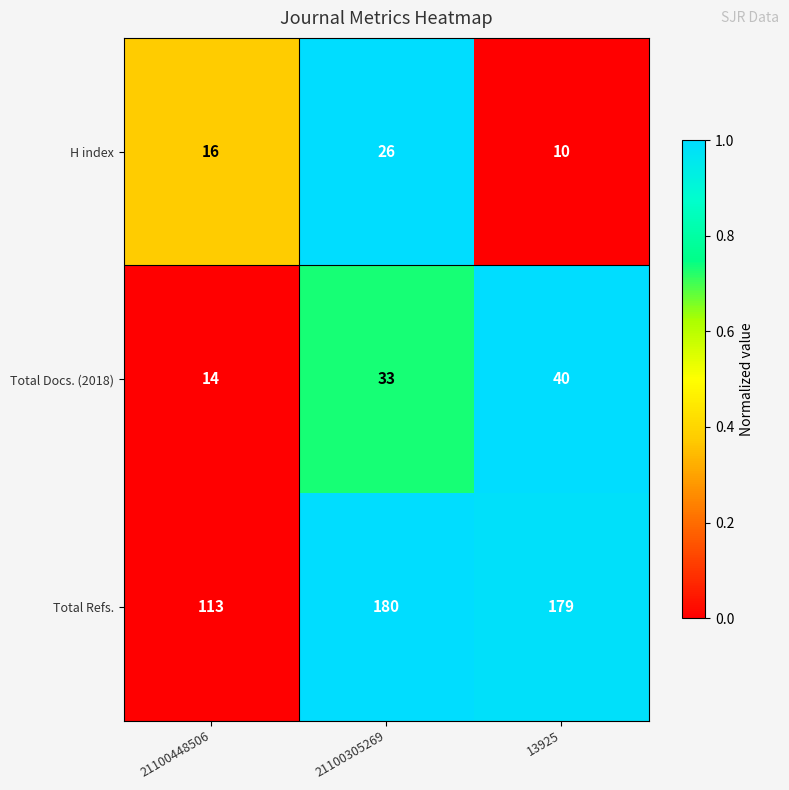

Which label corresponds to the largest value in the chart?

21100305269